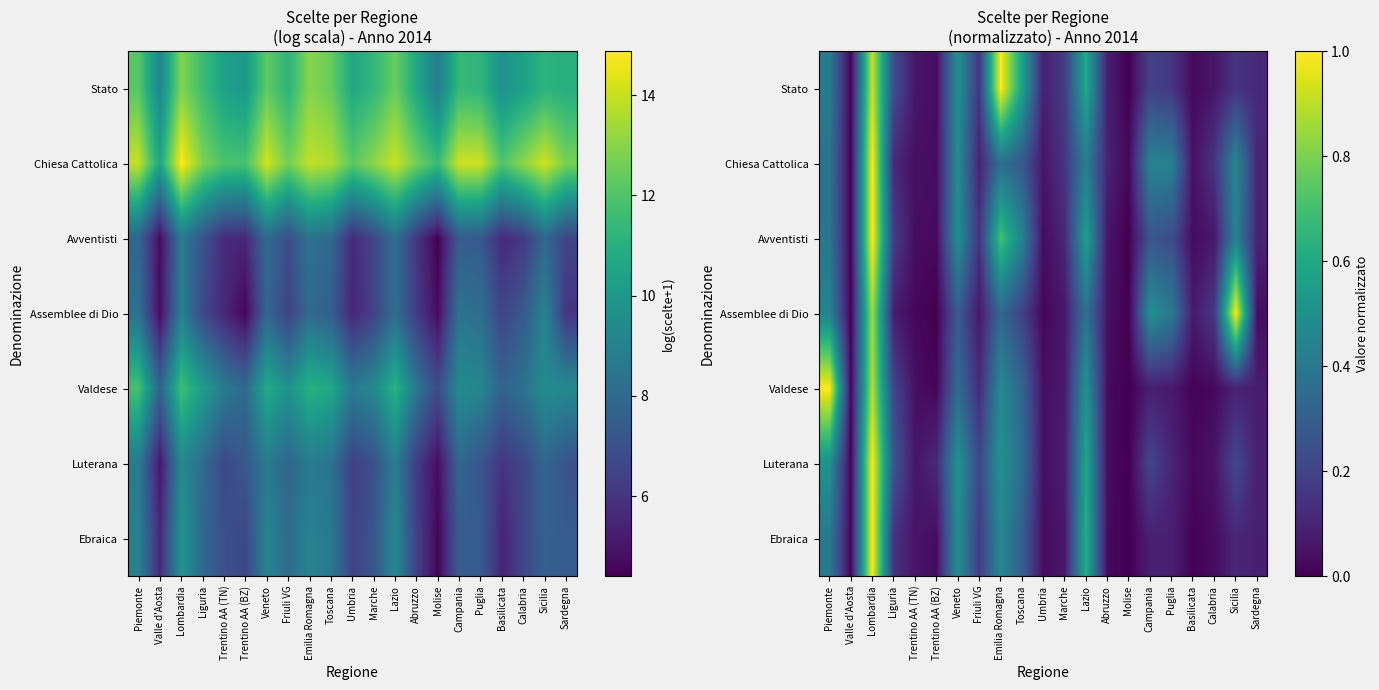

The Avventisti series shows 0.3 at Friuli VG. True or false?

False